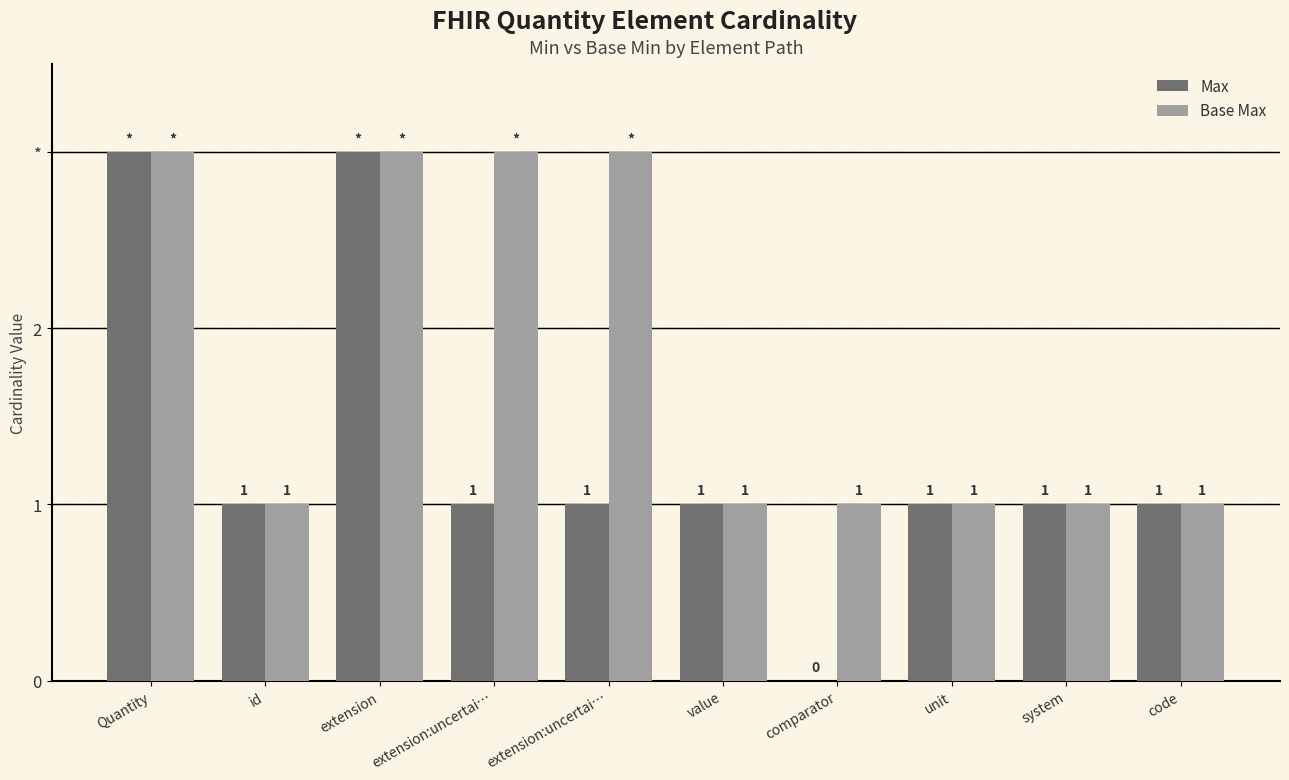

Between extension:uncertai… and code, which series saw the biggest shift?

Base Max